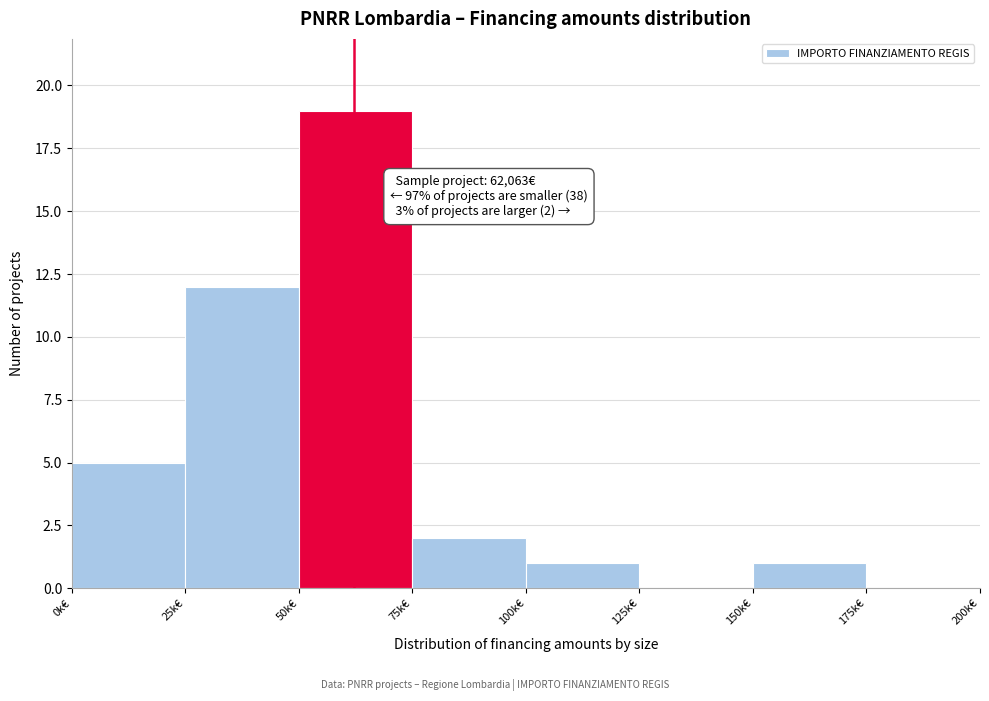

Reading left to right, extract all data points from this chart.

0k€=5	25k€=12	50k€=19	75k€=2	100k€=1	125k€=0	150k€=1	175k€=0